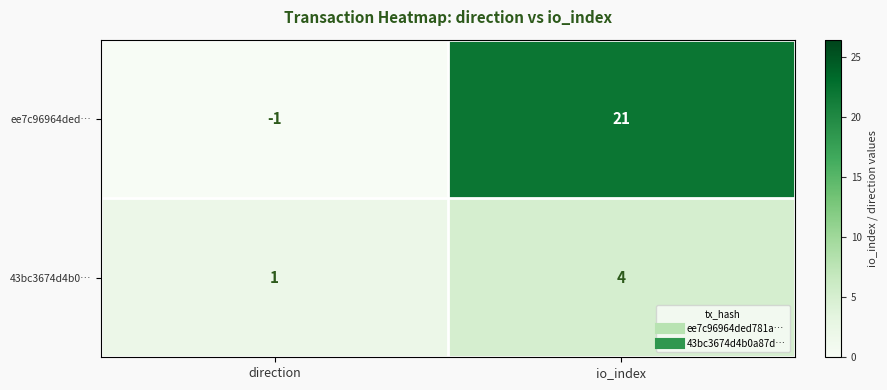

What is the difference between the maximum and minimum values in the ee7c96964ded… series?

22